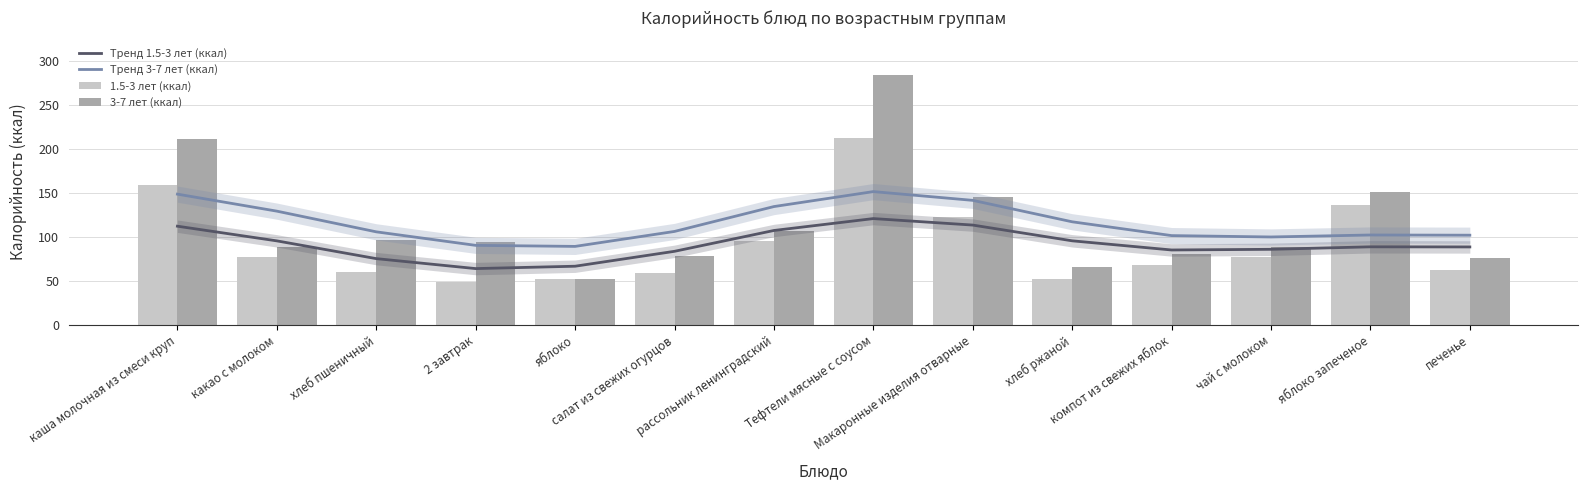

Is the value of Тренд 3-7 лет (ккал) at чай с молоком greater than the value of Тренд 1.5-3 лет (ккал) at яблоко?

Yes